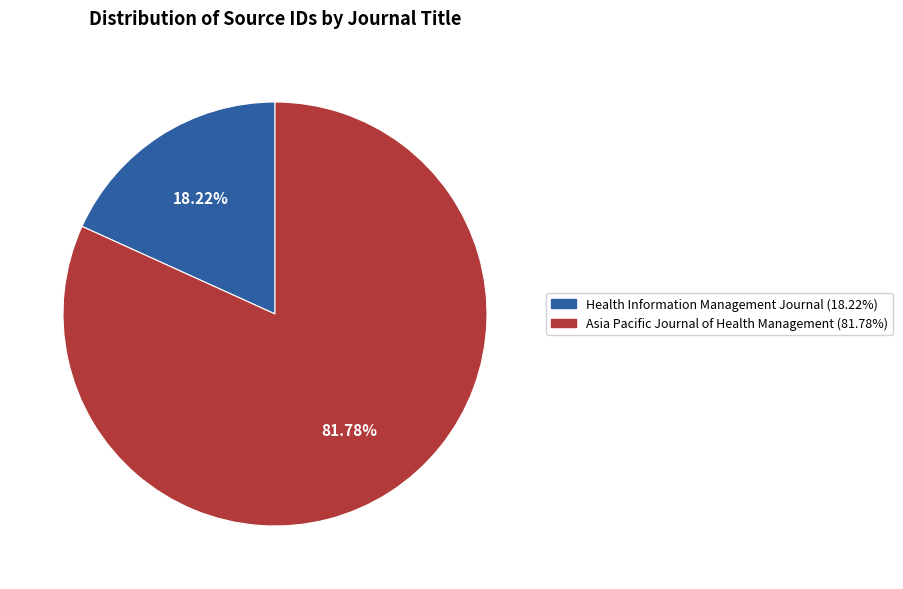

What percentage do Asia Pacific Journal of Health Management and Health Information Management Journal together represent?

100.0%